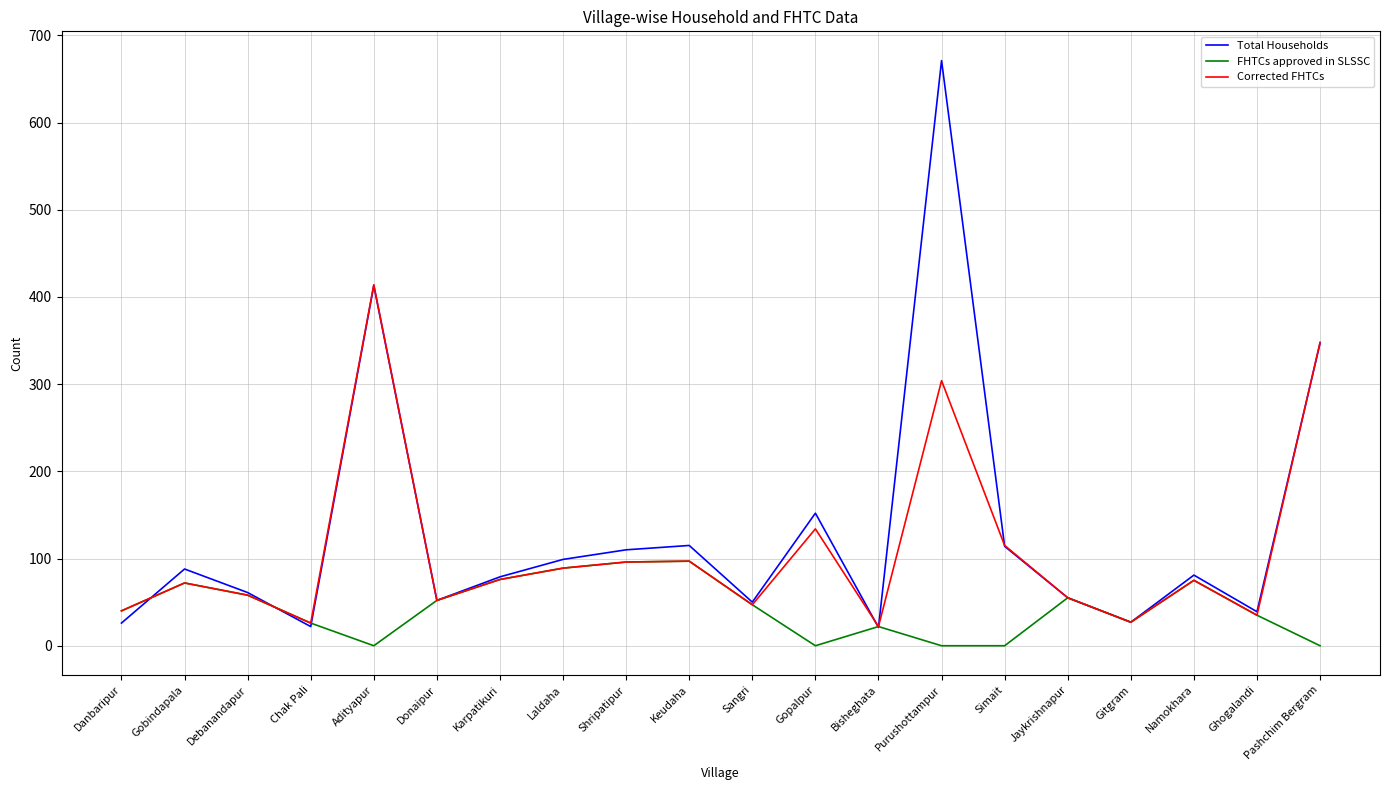

Where does the Total Households series first go above 81?

Gobindapala